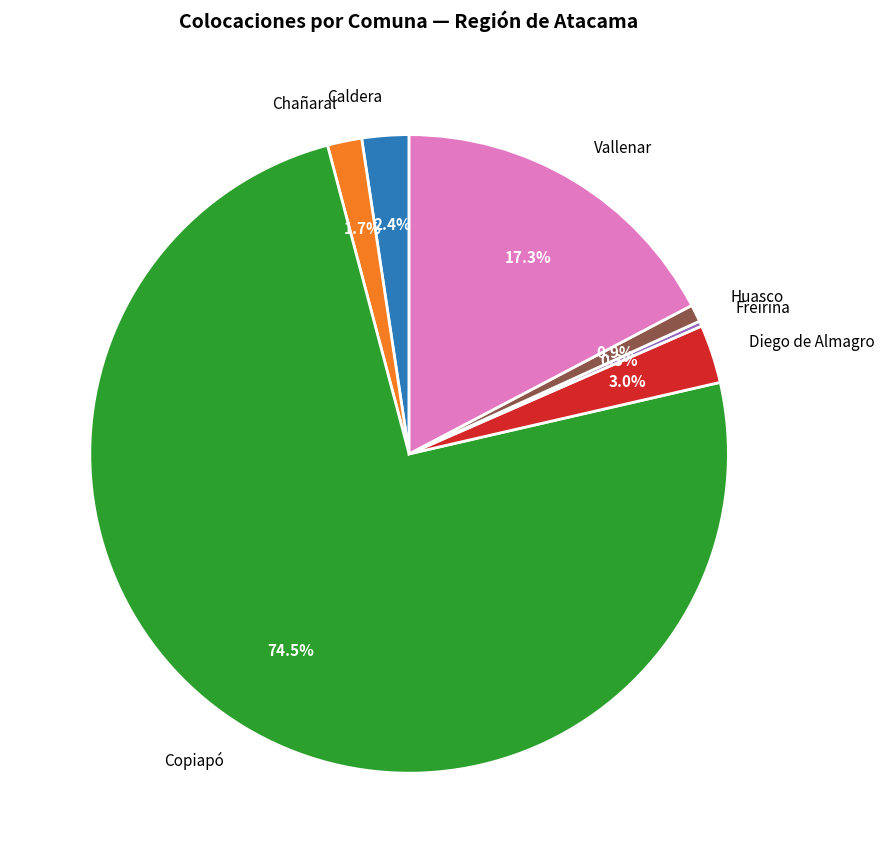

The Chañaral slice represents 2% of the pie. True or false?

True